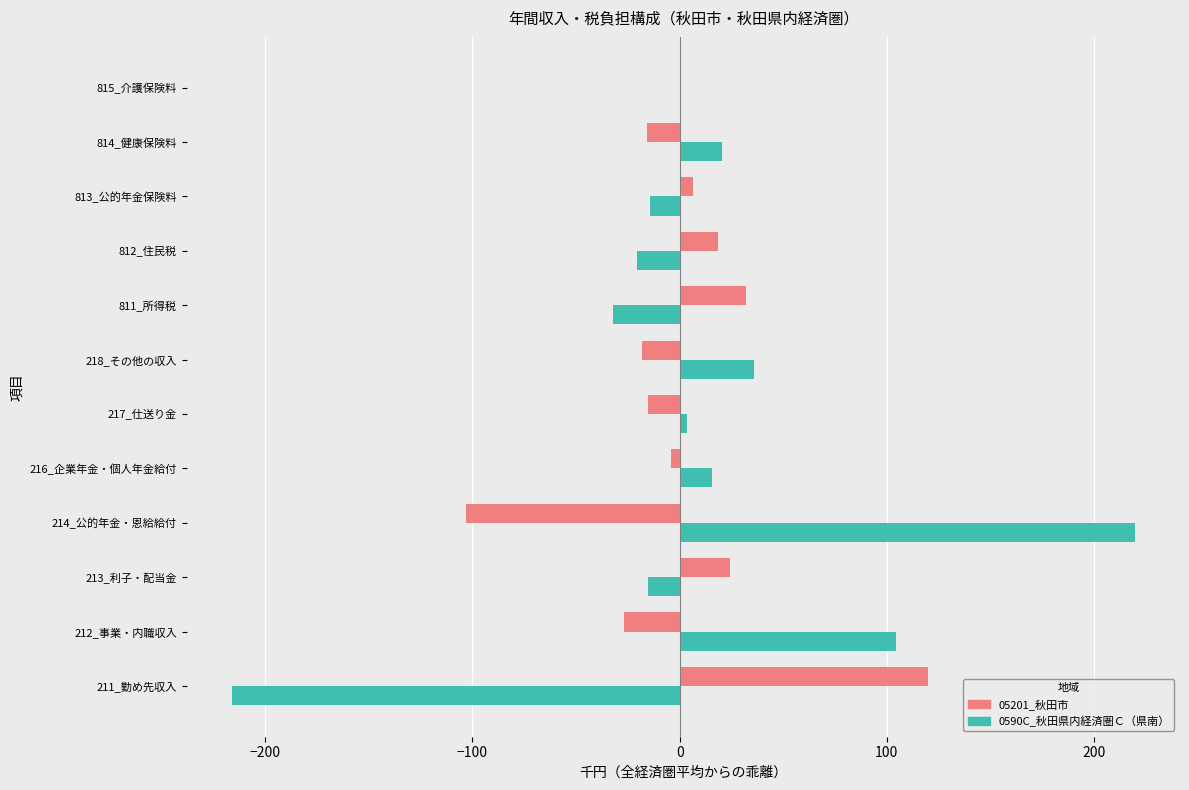

At which category is the sum across all series the highest?

214_公的年金・恩給給付